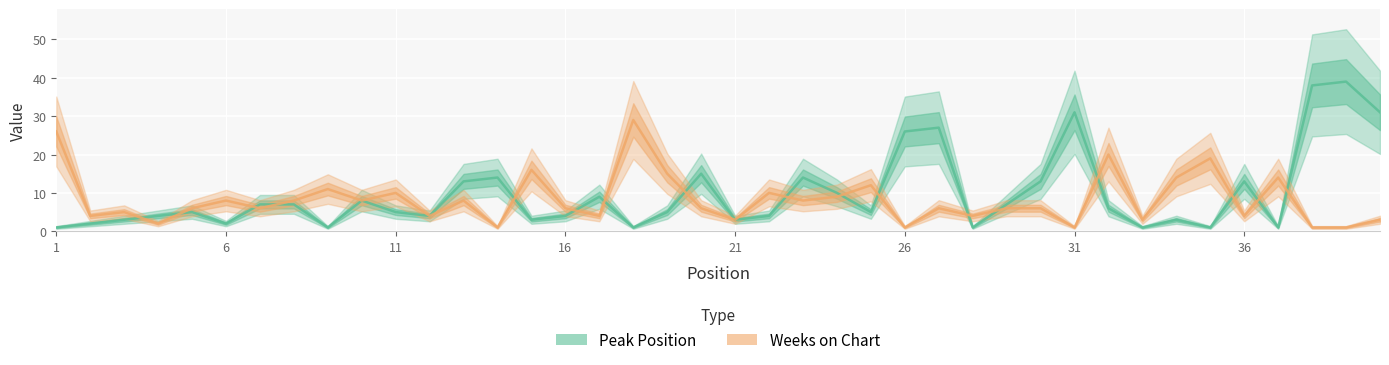

What is the label of the 1st point from the left?

1